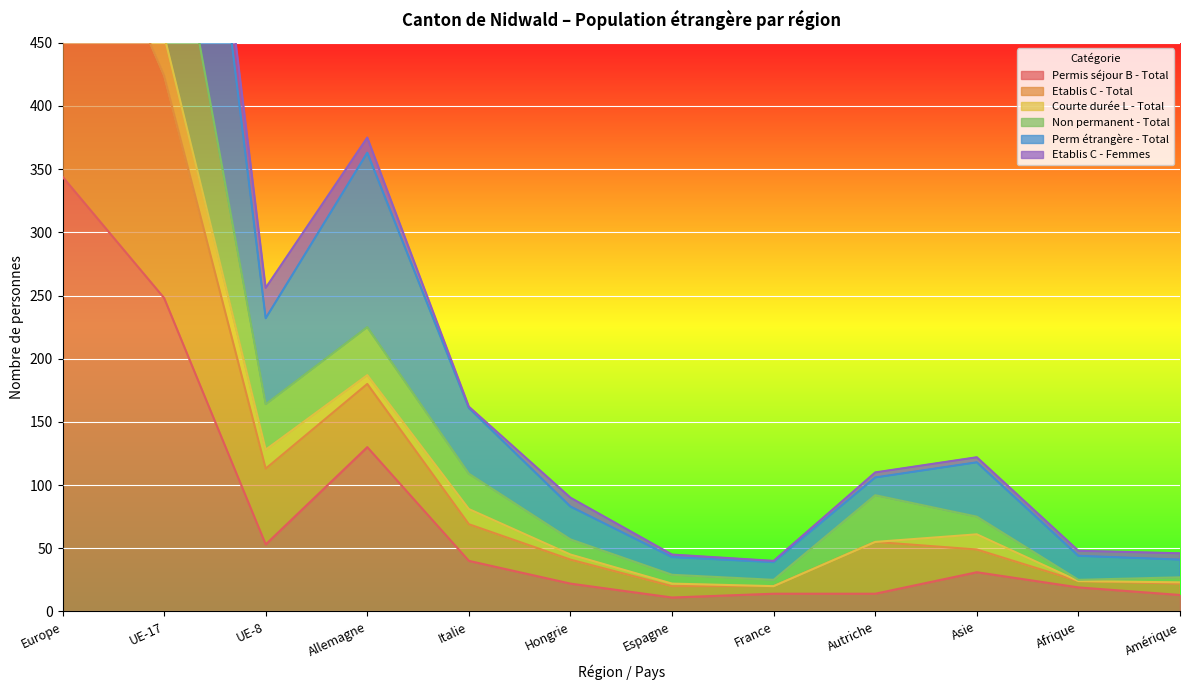

What value does the Permis séjour B - Total series have at Italie?

40